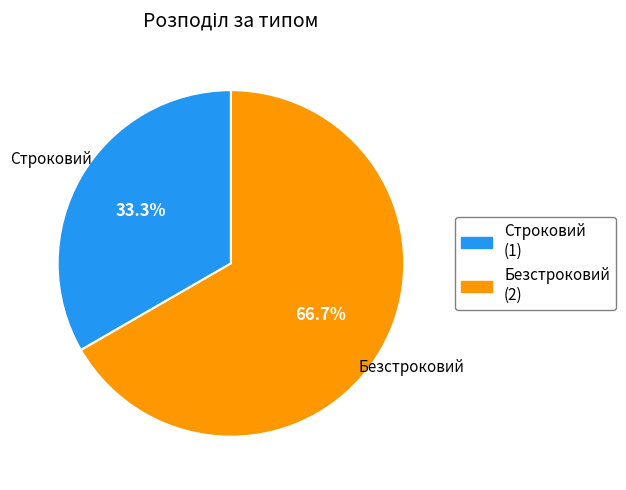

What portion of the pie excludes Безстроковий?

33.3%